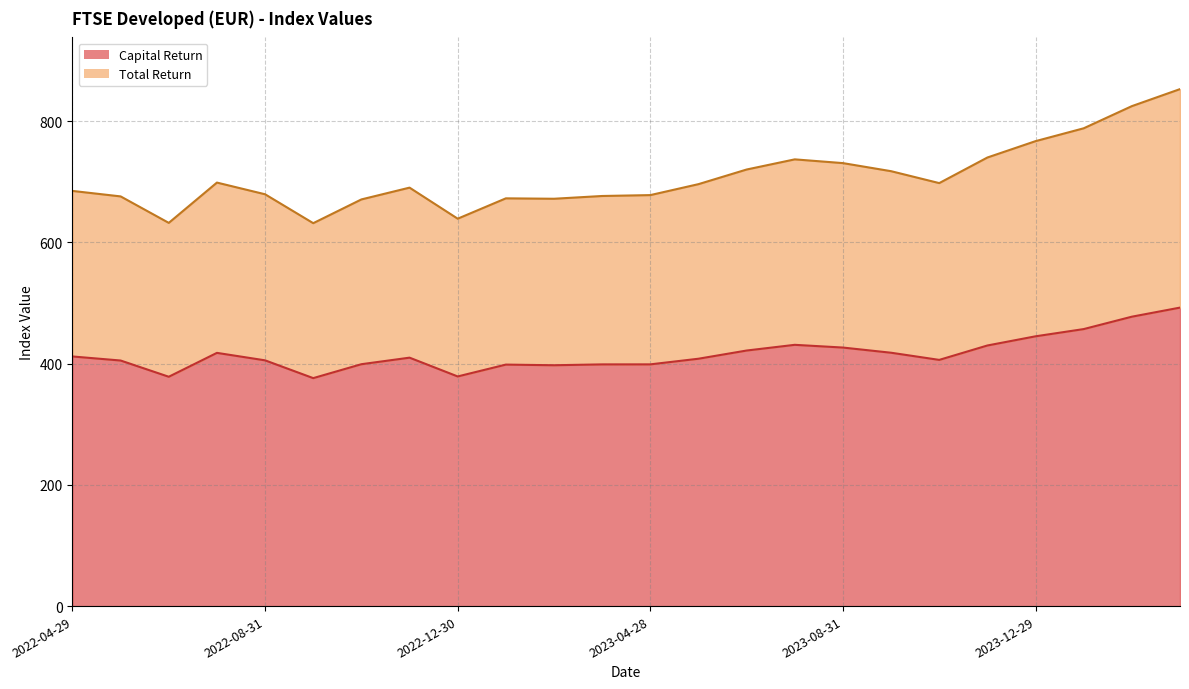

The value of Capital Return at 2023-04-28 is 398.7. True or false?

True